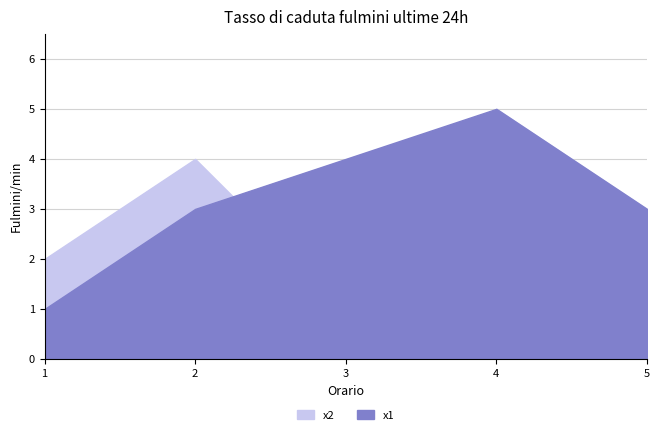

Which series has the largest range (max minus min)?

x2